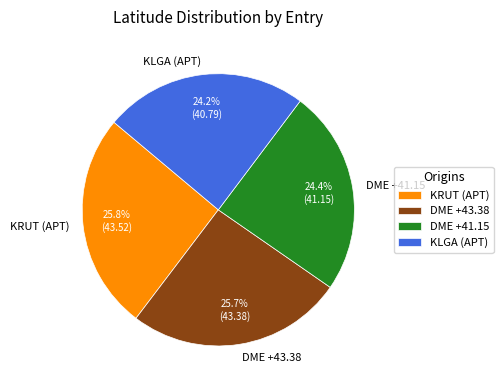

To the nearest percent, what is the difference between the DME +43.38 and DME +41.15 slice percentages?

1%